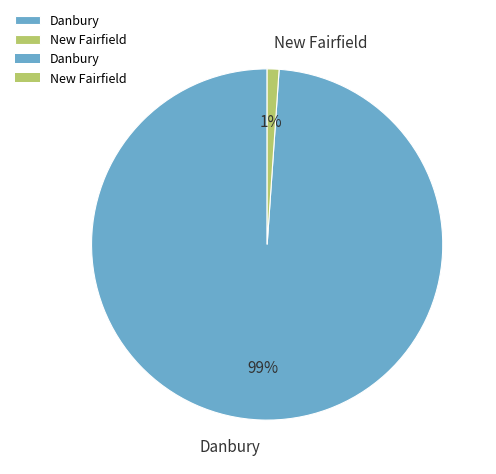

Which has a higher value, New Fairfield or Danbury?

Danbury